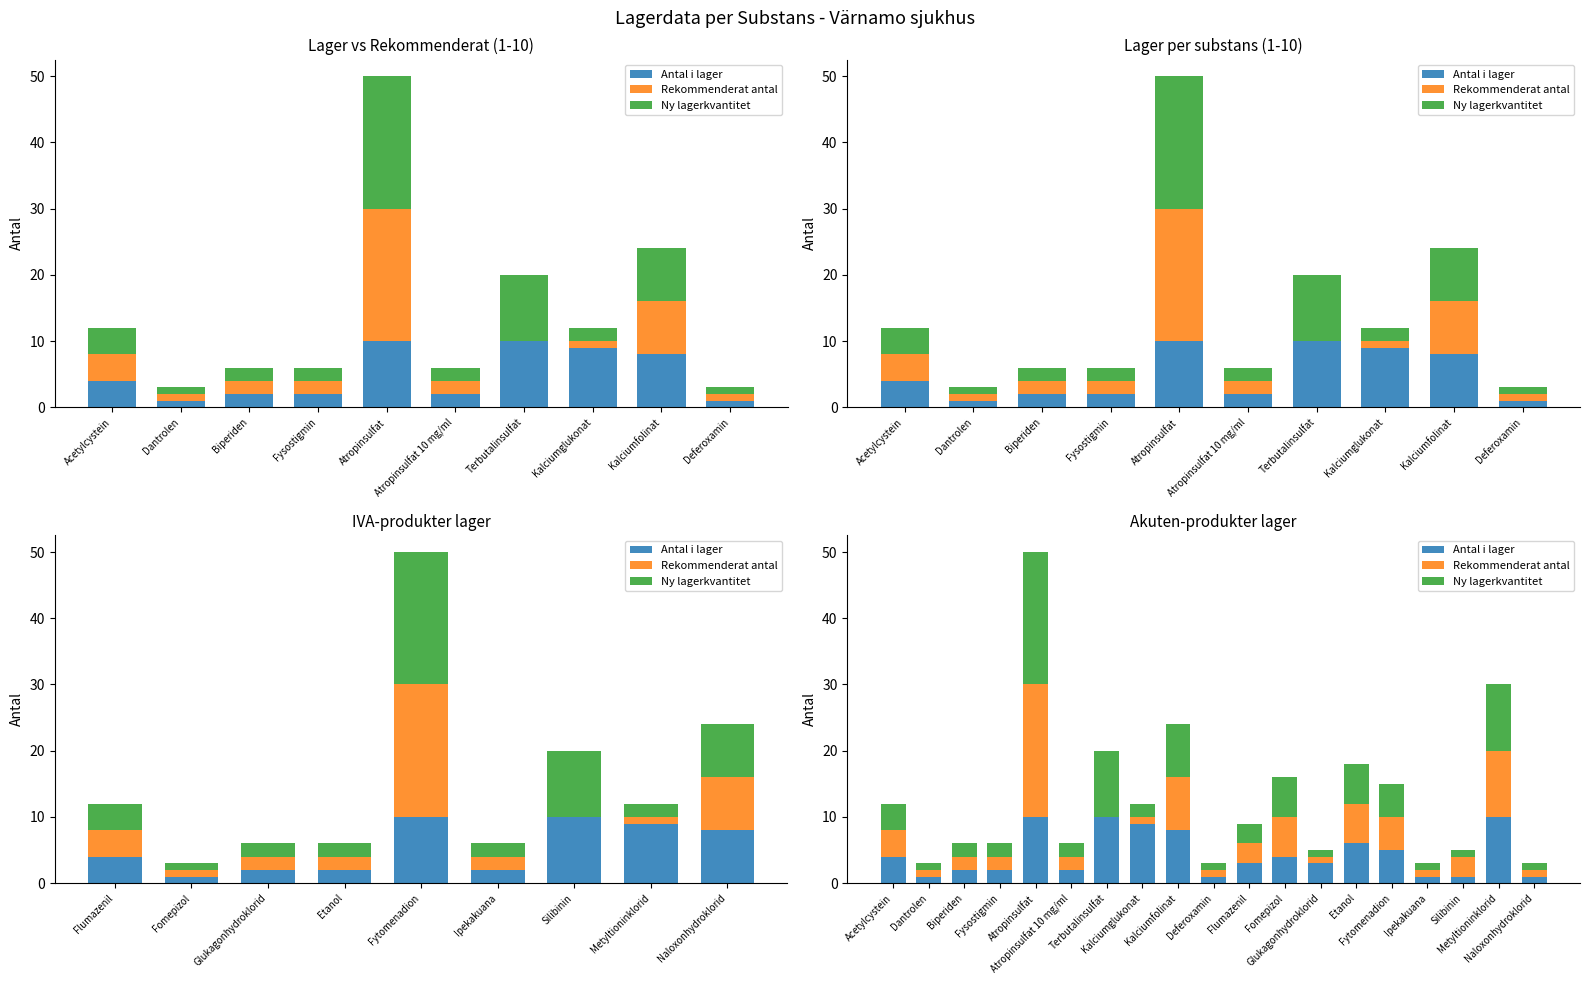

What is the average value of the Ny lagerkvantitet series?

5